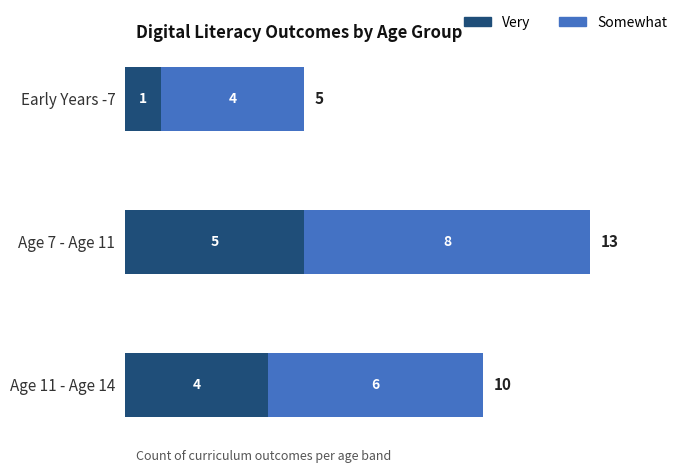

What is the difference between the maximum and minimum values in the Very series?

4